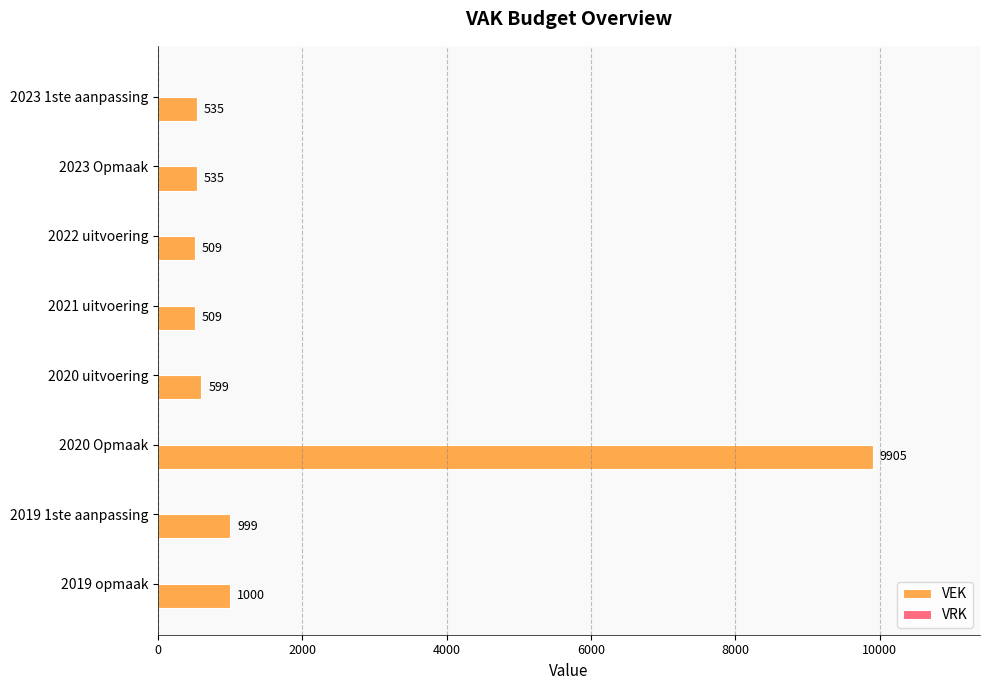

Which category has the highest value across all series?

2020 Opmaak